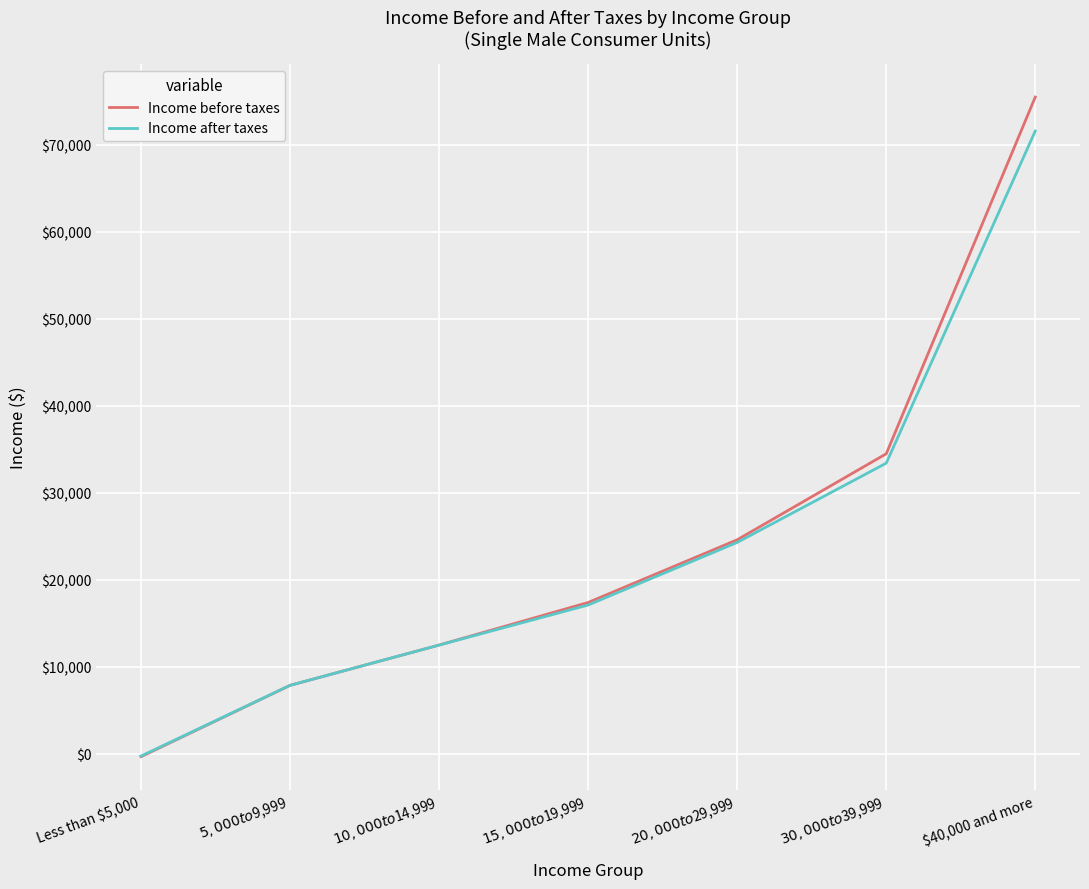

The Income after taxes series shows 35930 at $40,000 and more. True or false?

False